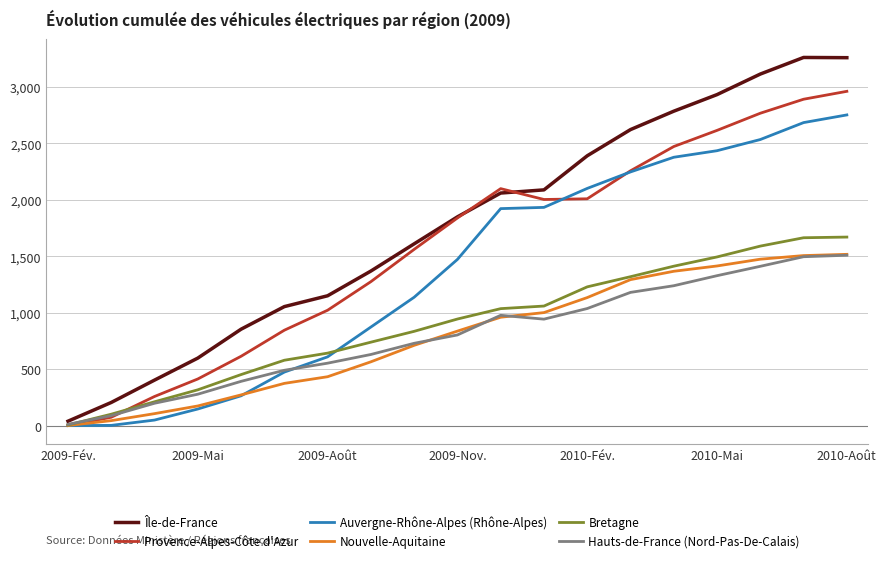

Which series has the largest total across all categories?

Île-de-France